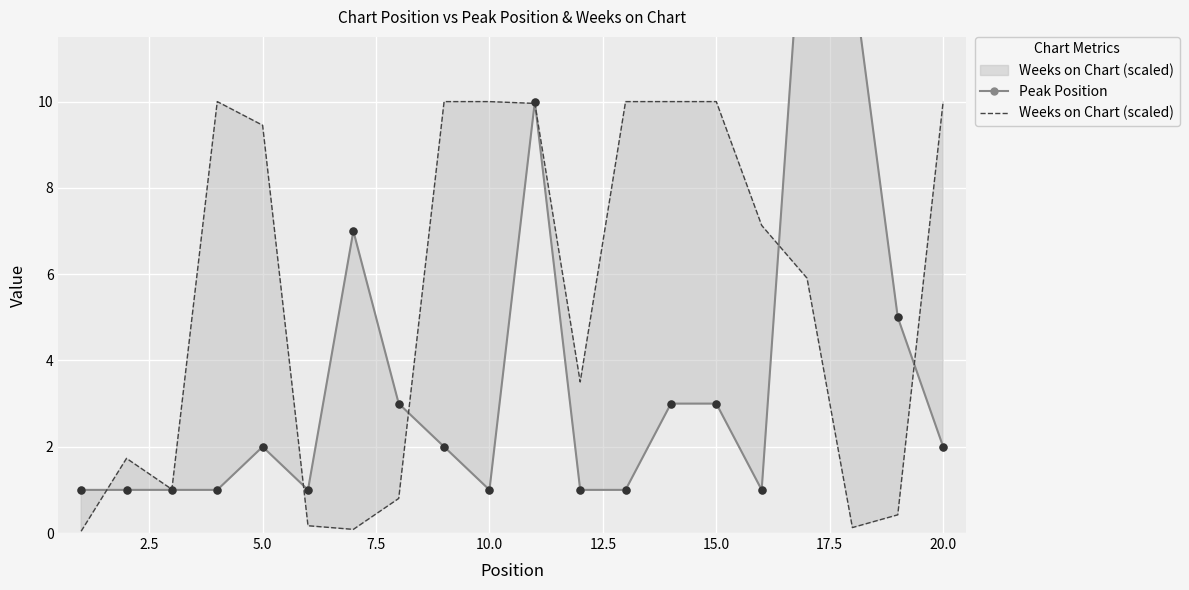

Which series has the largest Y range (max minus min)?

Peak Position